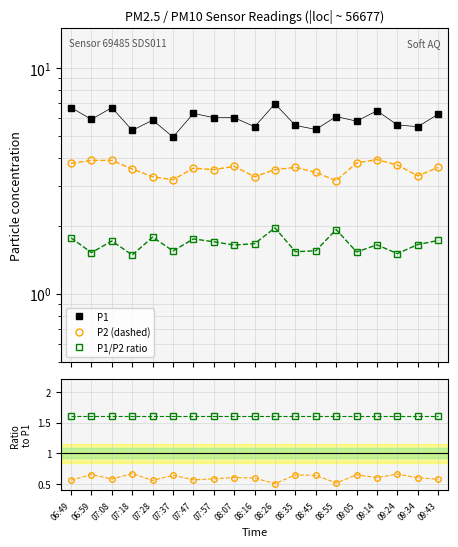

What is the minimum value shown in the chart?

0.5